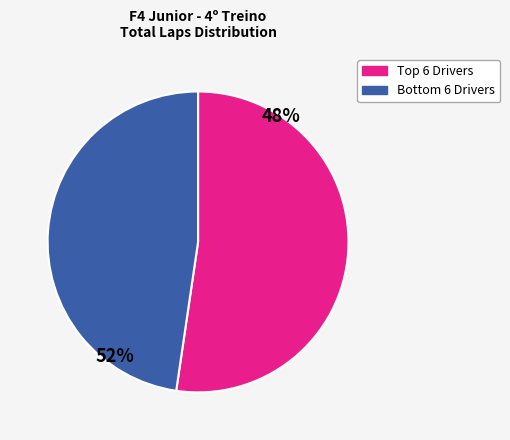

Count the number of slices in the pie.

2